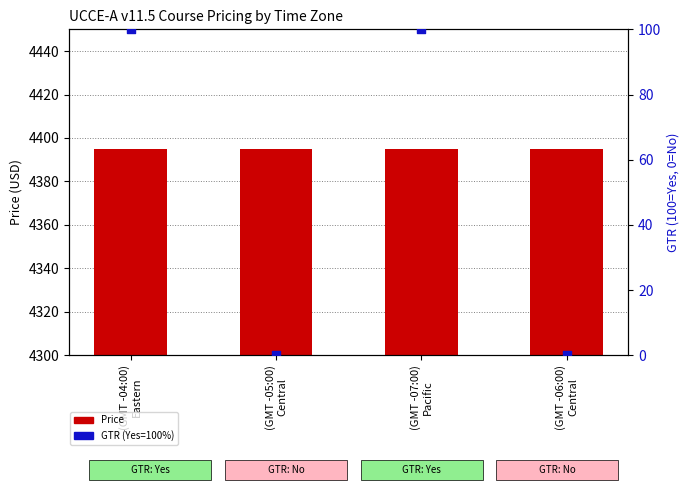

At which category is the sum across all series the highest?

(GMT -04:00)
Eastern